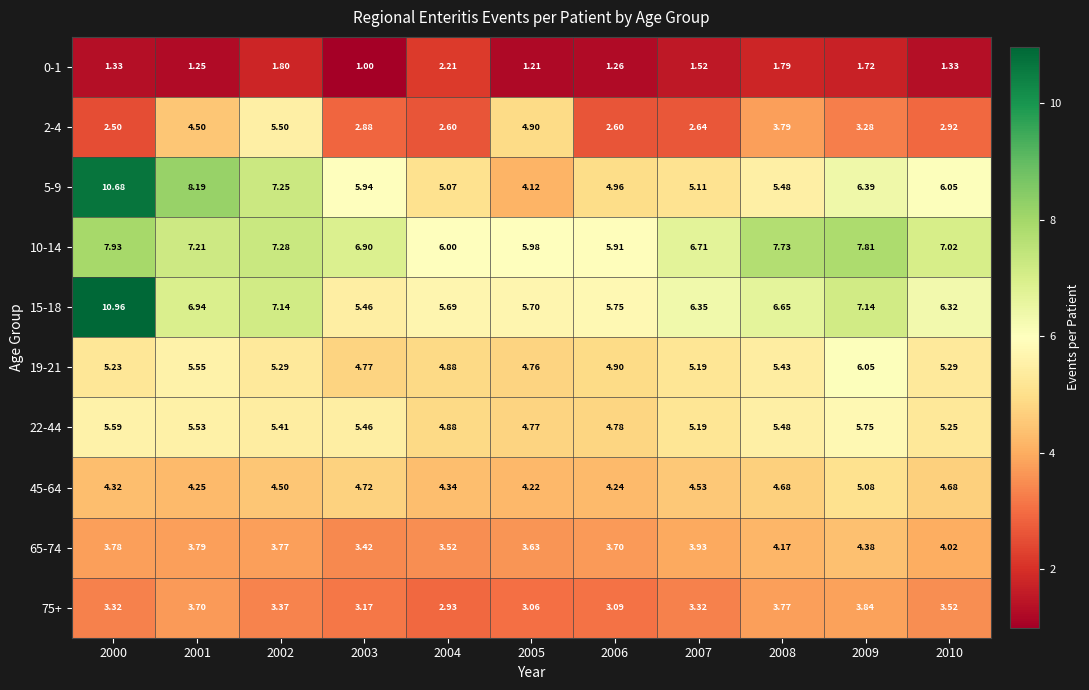

Rank the series by their maximum value, from lowest to highest.

0-1, 75+, 65-74, 45-64, 2-4, 22-44, 19-21, 10-14, 5-9, 15-18